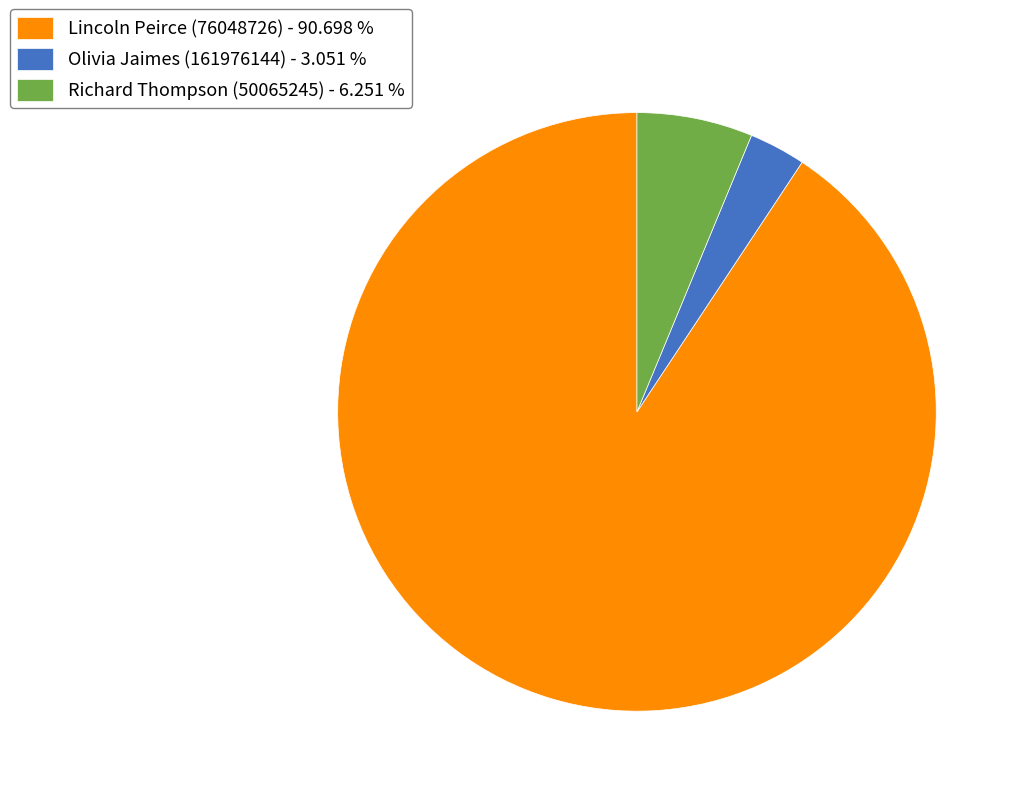

Between Richard Thompson (50065245) - 6.251 % and Lincoln Peirce (76048726) - 90.698 %, which is larger?

Lincoln Peirce (76048726) - 90.698 %